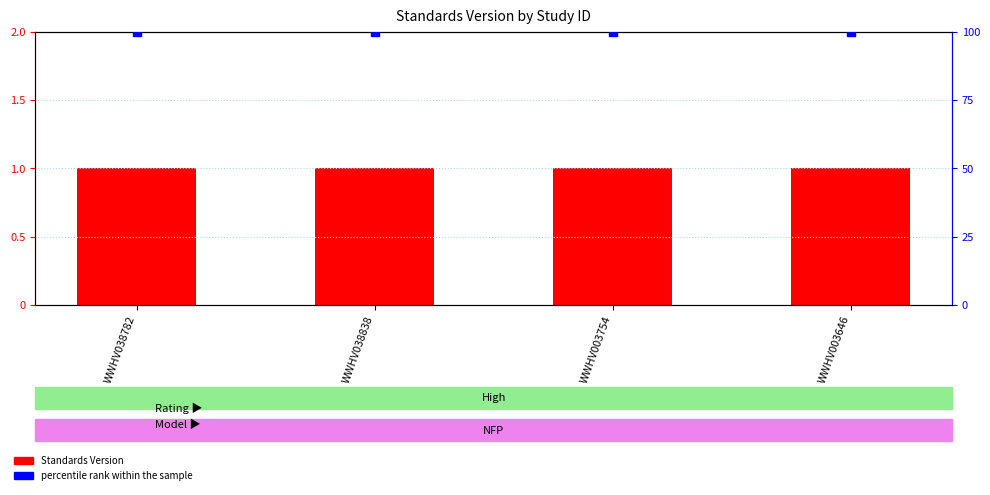

Which series has the largest total across all categories?

percentile rank within the sample